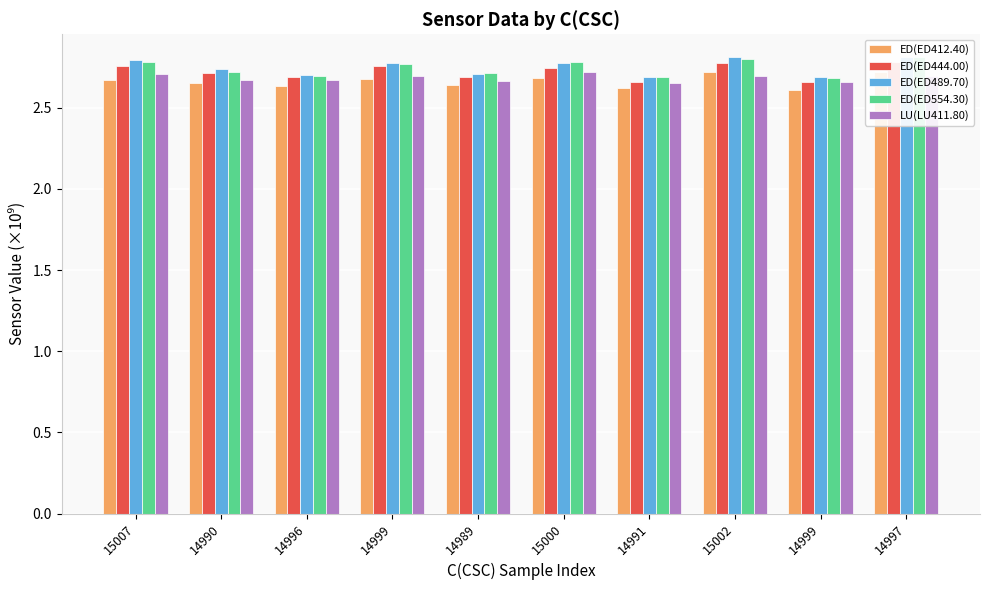

Which series changed the most between 15007 and 15002?

ED(ED412.40)